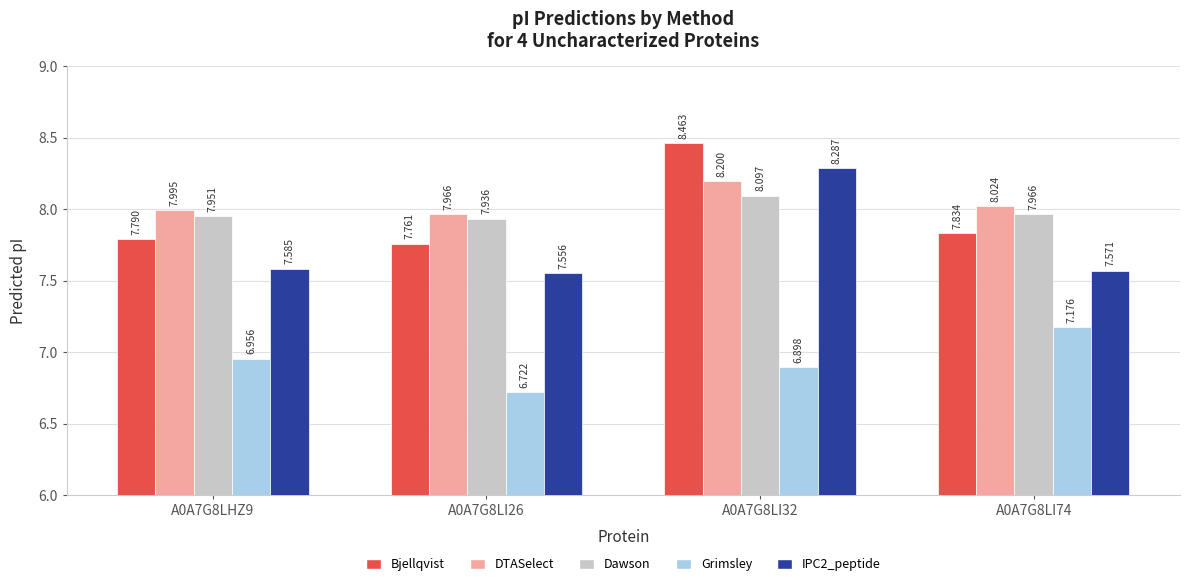

Which series has the largest total across all categories?

DTASelect